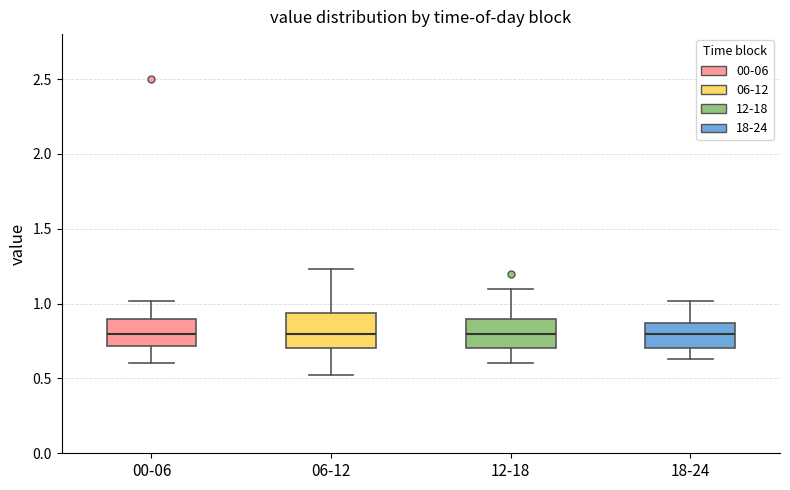

Where does the upper whisker of the box for 00-06 end on the y-axis? The values are not printed on the chart, so give them approximately, as read against the axis.

1.00